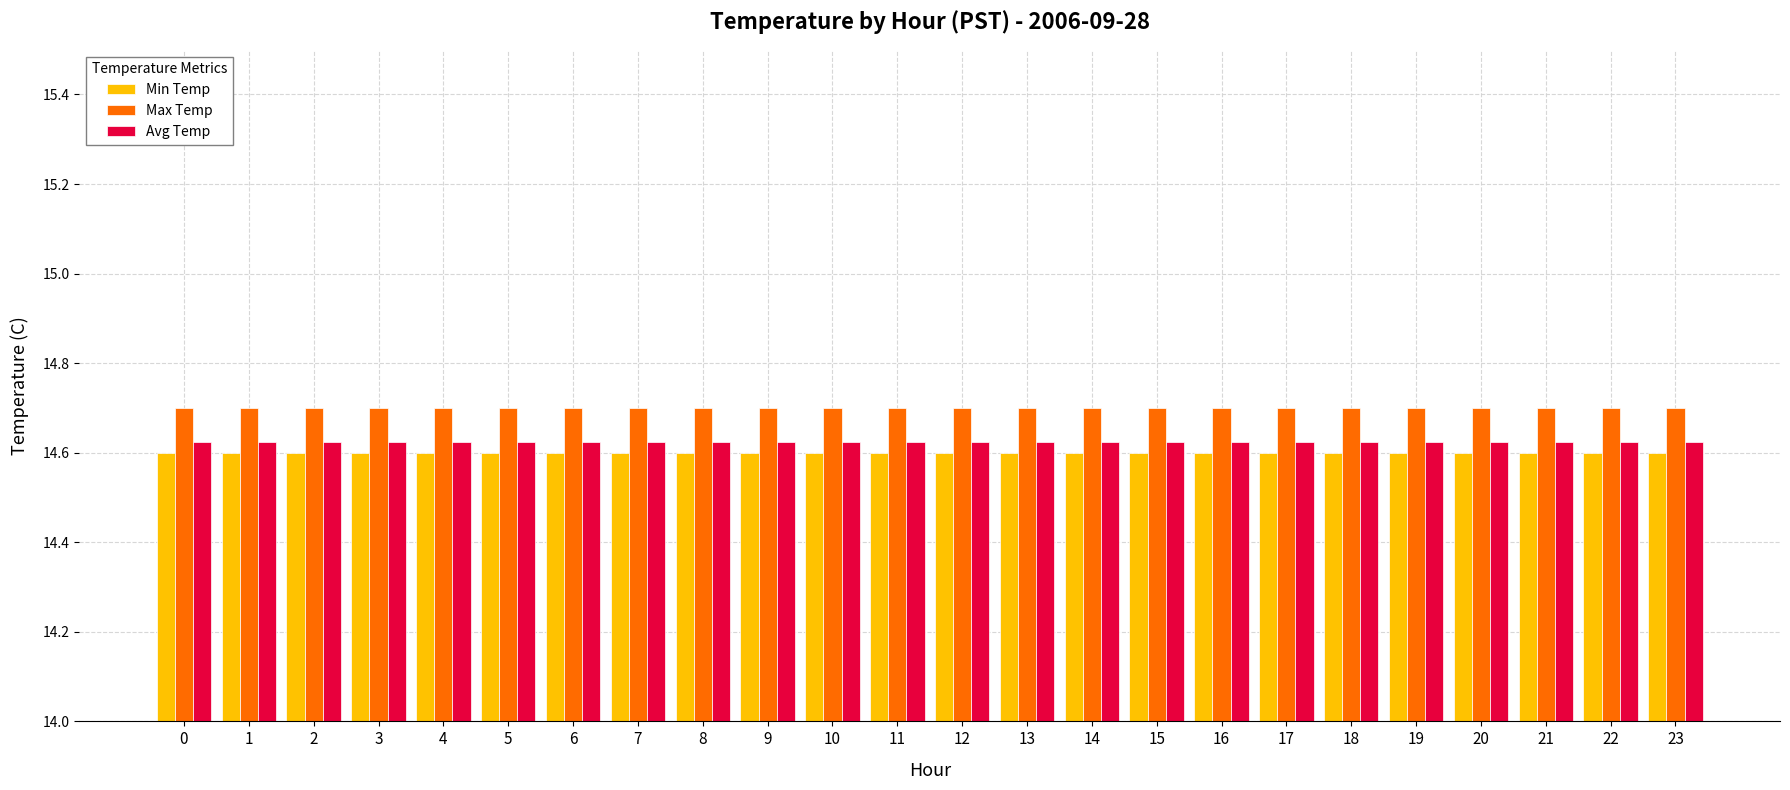

What is the sum of all Avg Temp values?

351.0